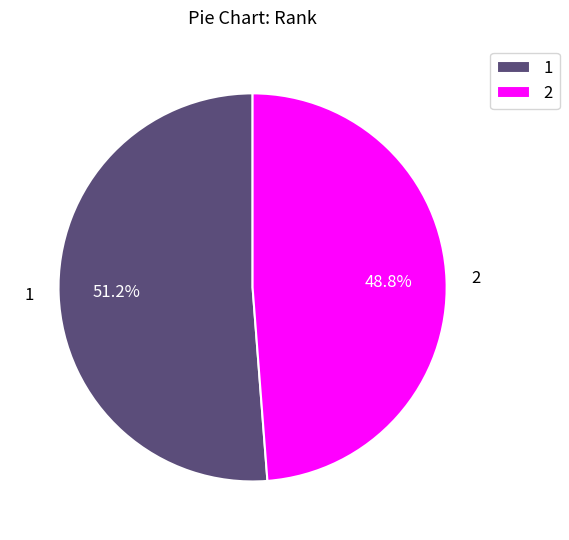

Count the number of slices in the pie.

2